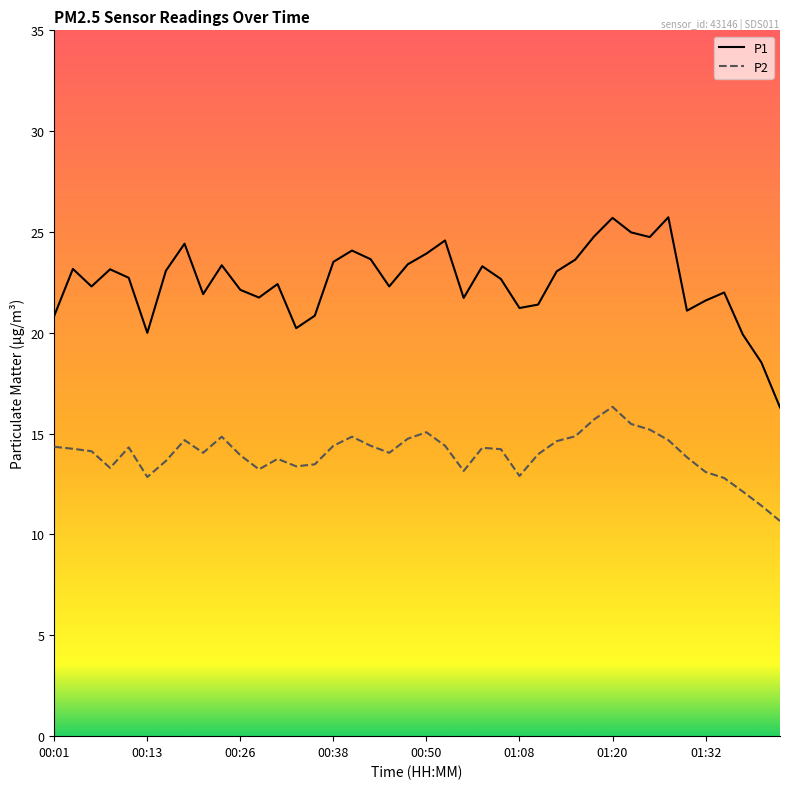

True or false: P2 and P1 cross at least once.

False